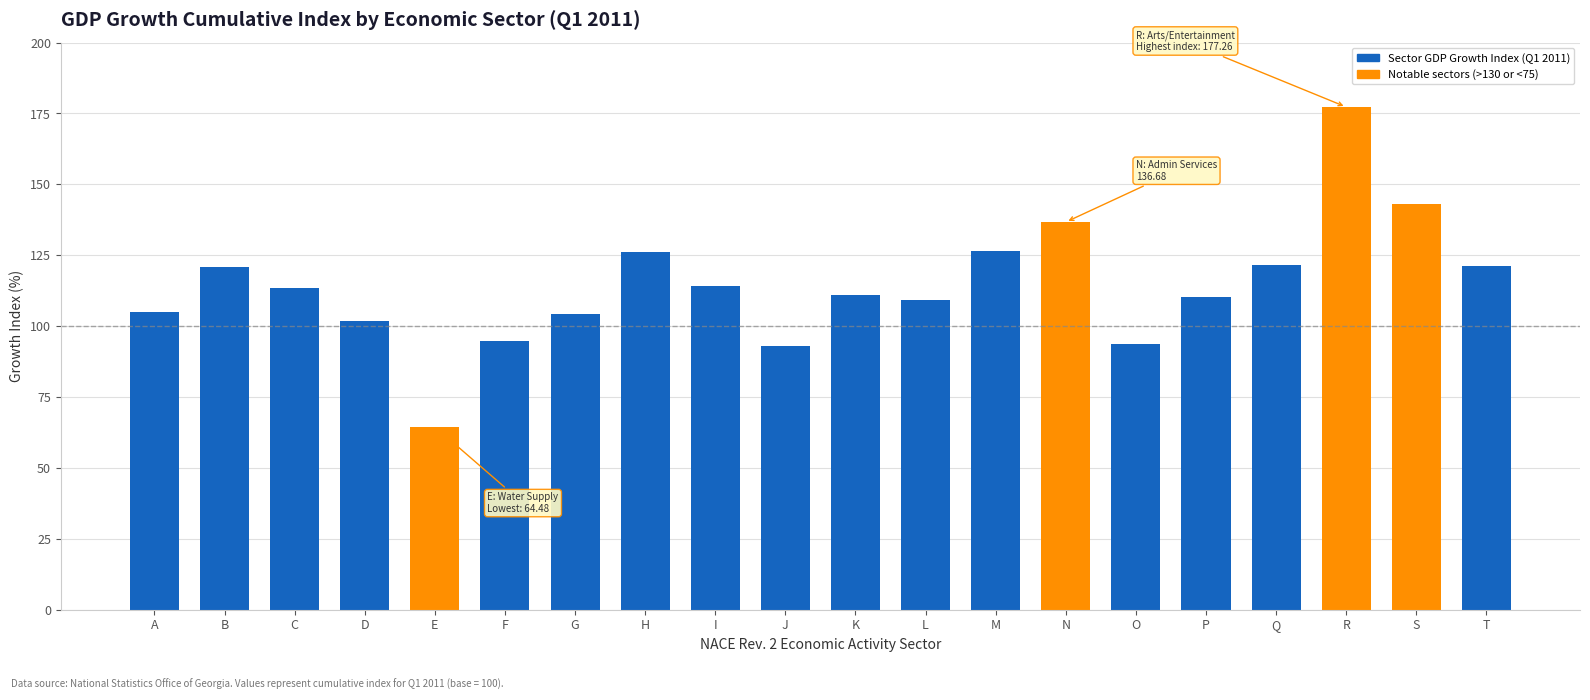

Is it true that the value at O is 93.6?

True